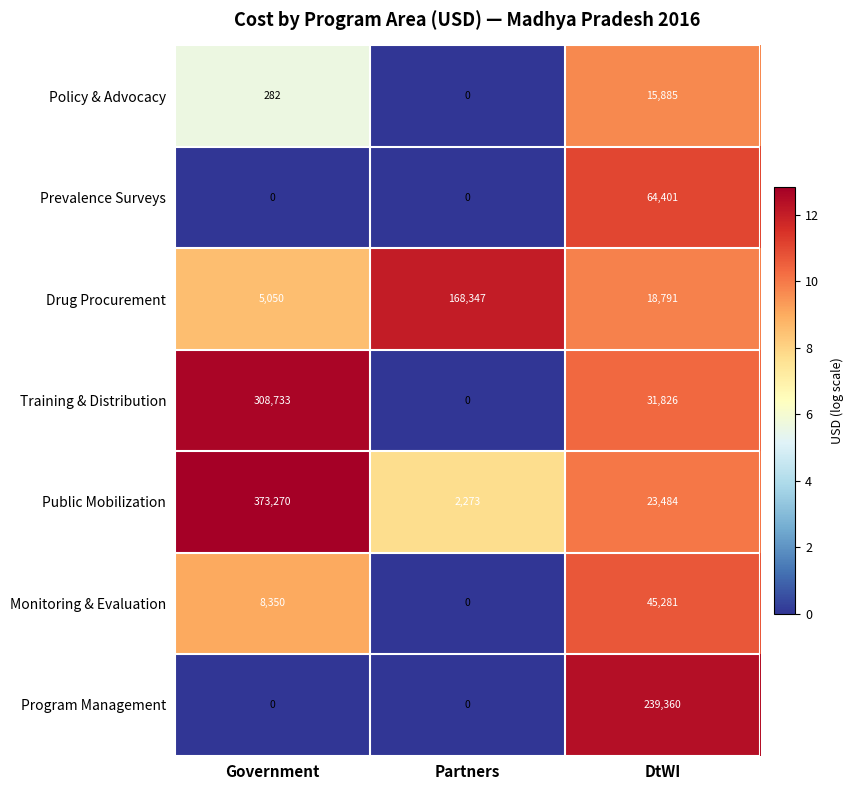

List the series in order of their peak value, lowest first.

Policy & Advocacy, Monitoring & Evaluation, Prevalence Surveys, Drug Procurement, Program Management, Training & Distribution, Public Mobilization